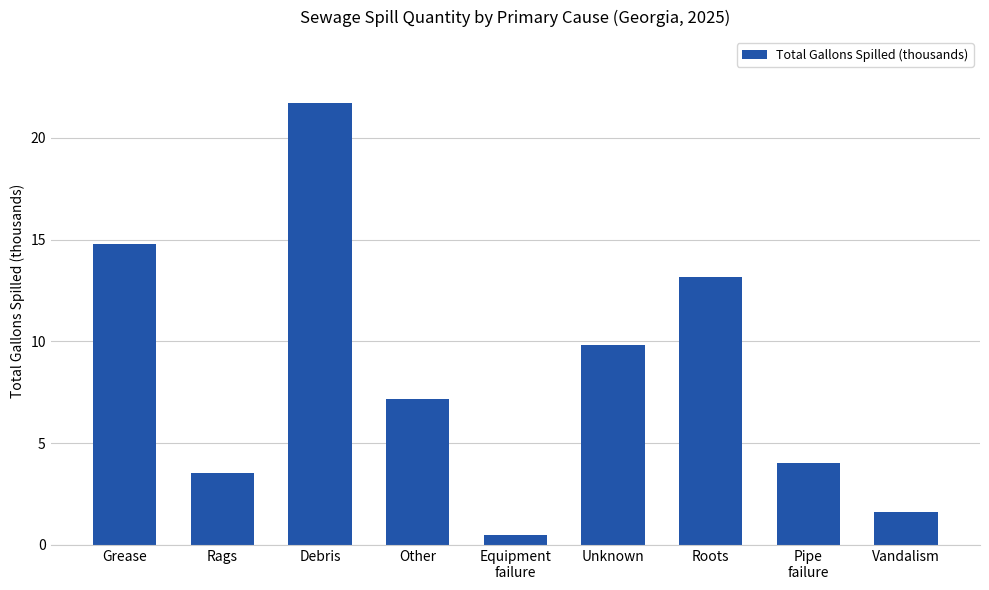

Which has a higher value, Roots or Rags?

Roots